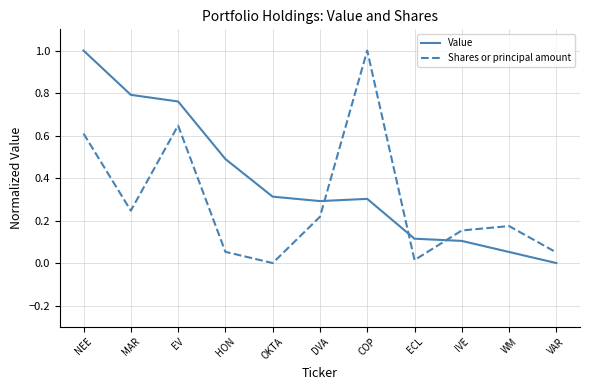

Is this an area chart (filled region under the line)?

No